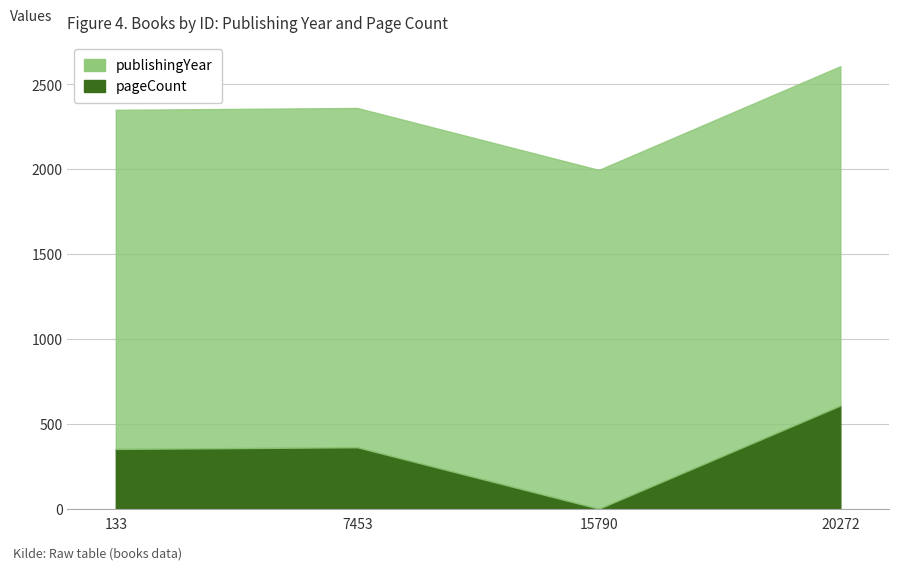

In publishingYear, how many points are lower than both neighbors (excluding endpoints)?

1